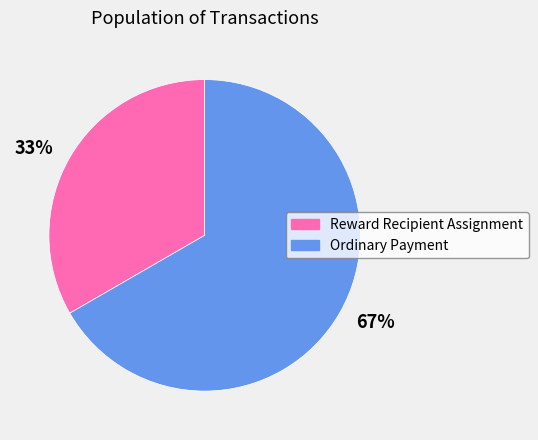

Is there a majority slice in this chart?

Yes